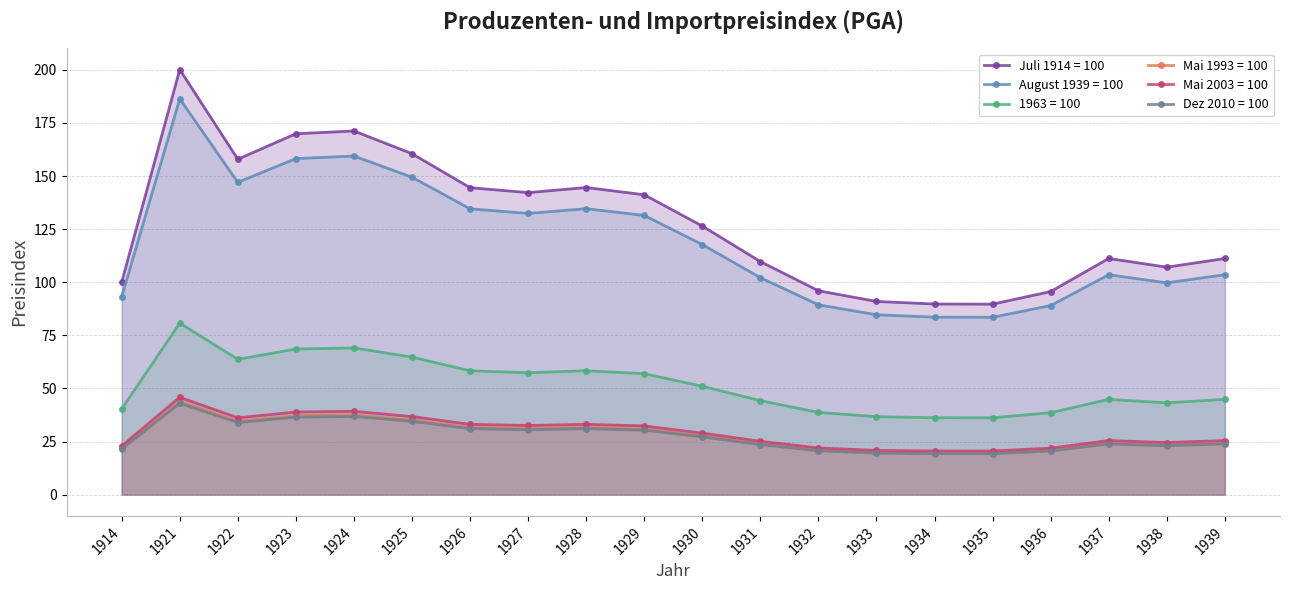

At which label does Dez 2010 = 100 first exceed 27?

1921